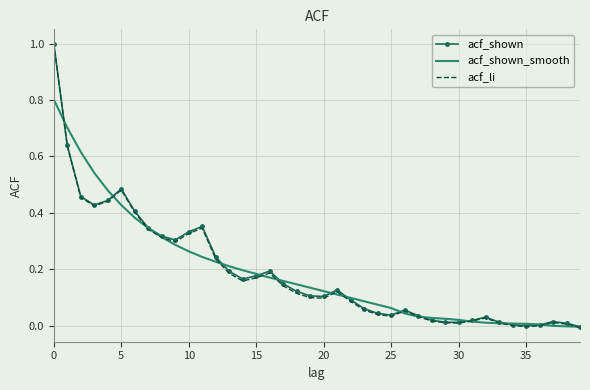

Which series has the widest spread of values?

acf_li